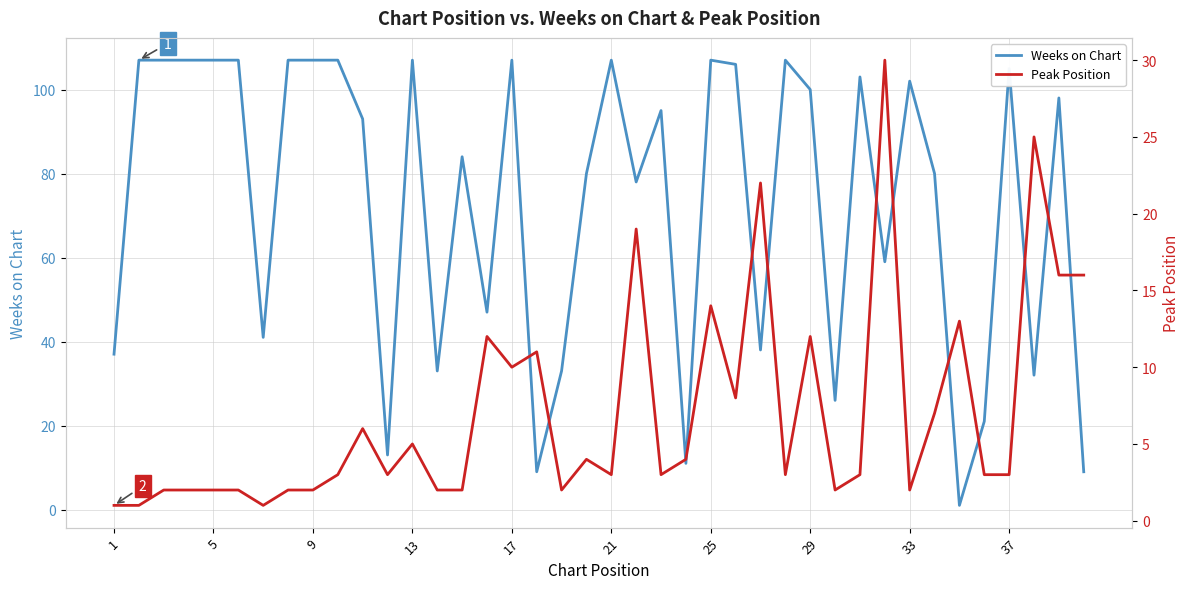

How many interior local peaks does the Peak Position series have?

12